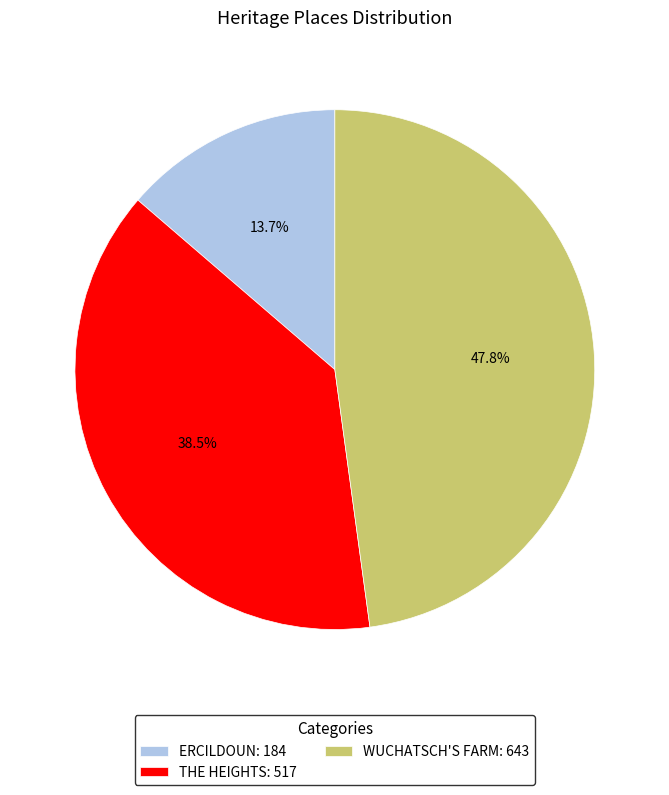

How many segments does this pie chart have?

3